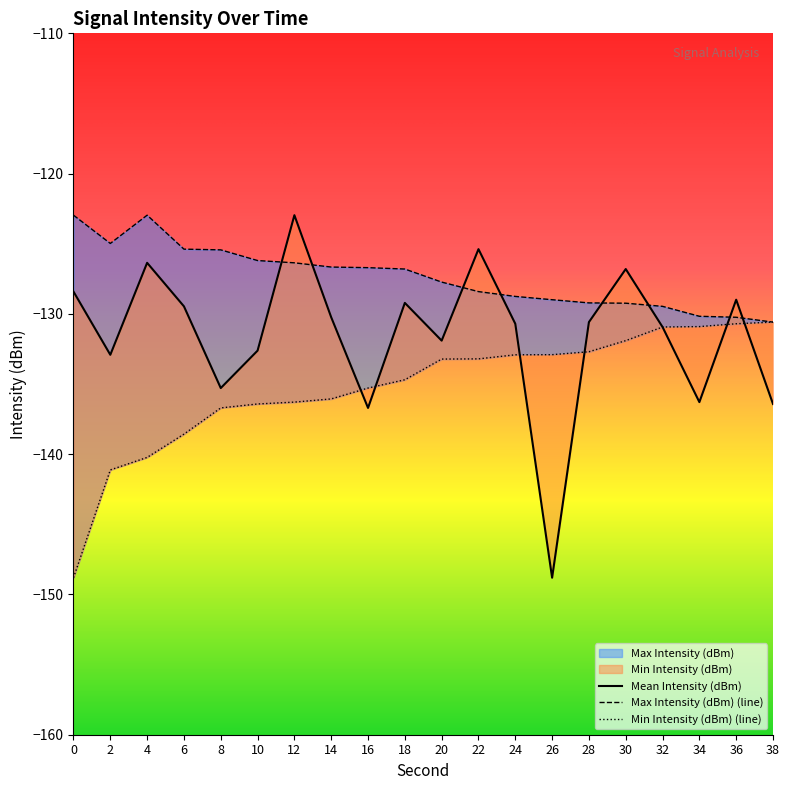

How many data points does each series have?

20